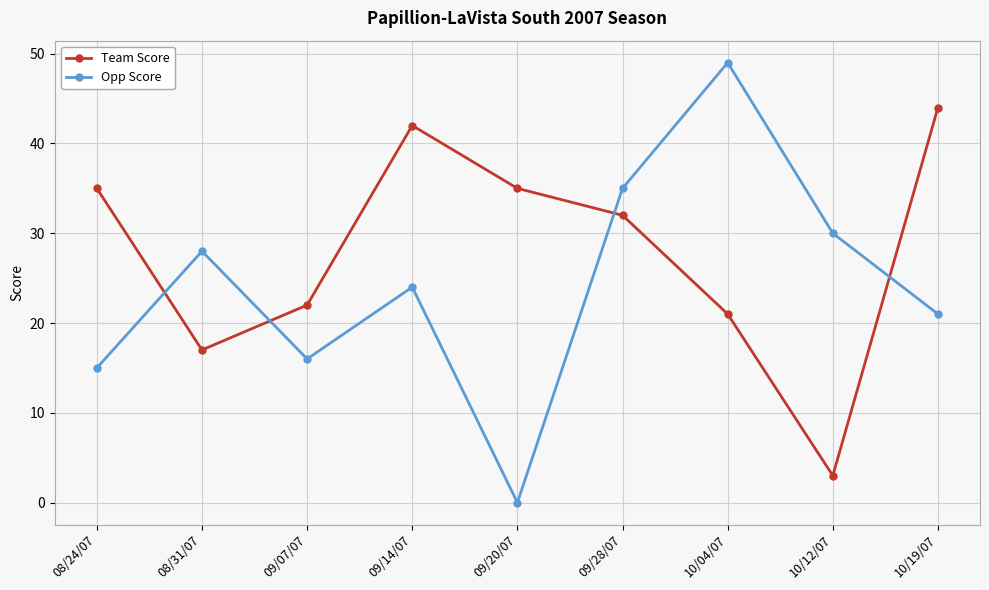

Which series has the widest spread of values?

Opp Score